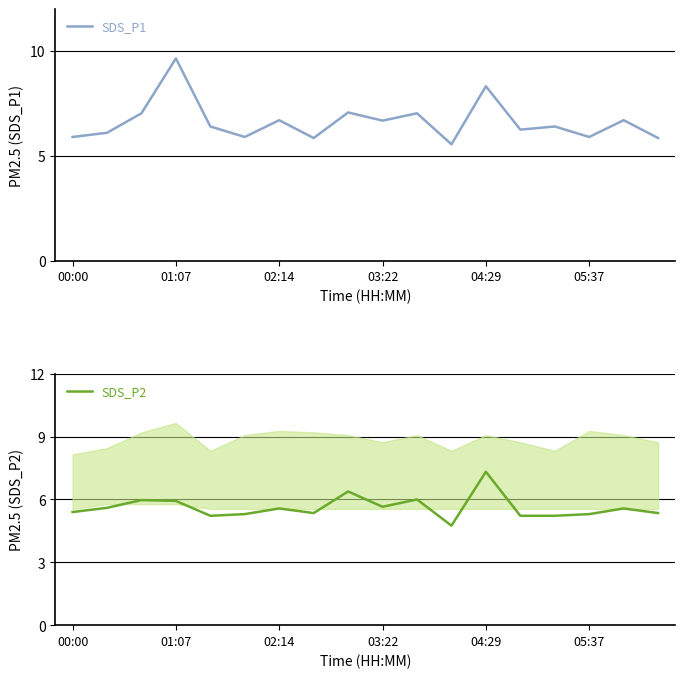

Count the number of data series in this chart.

2